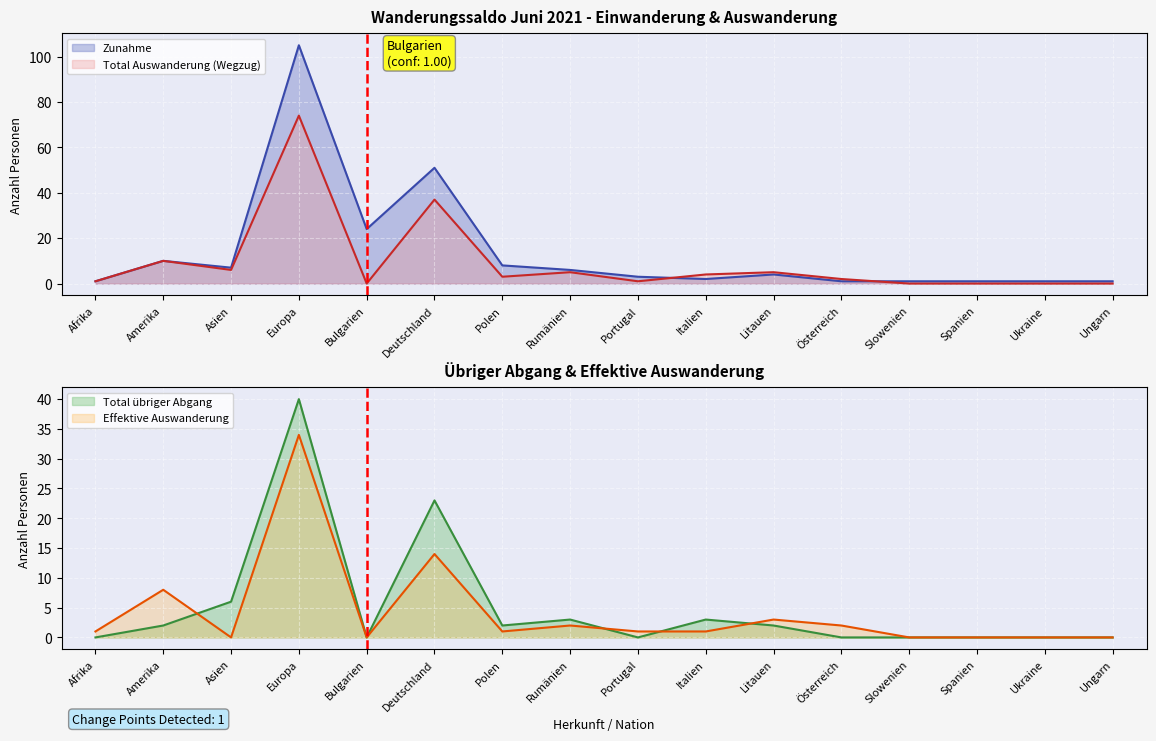

Which has a higher value, Österreich or Europa?

Europa